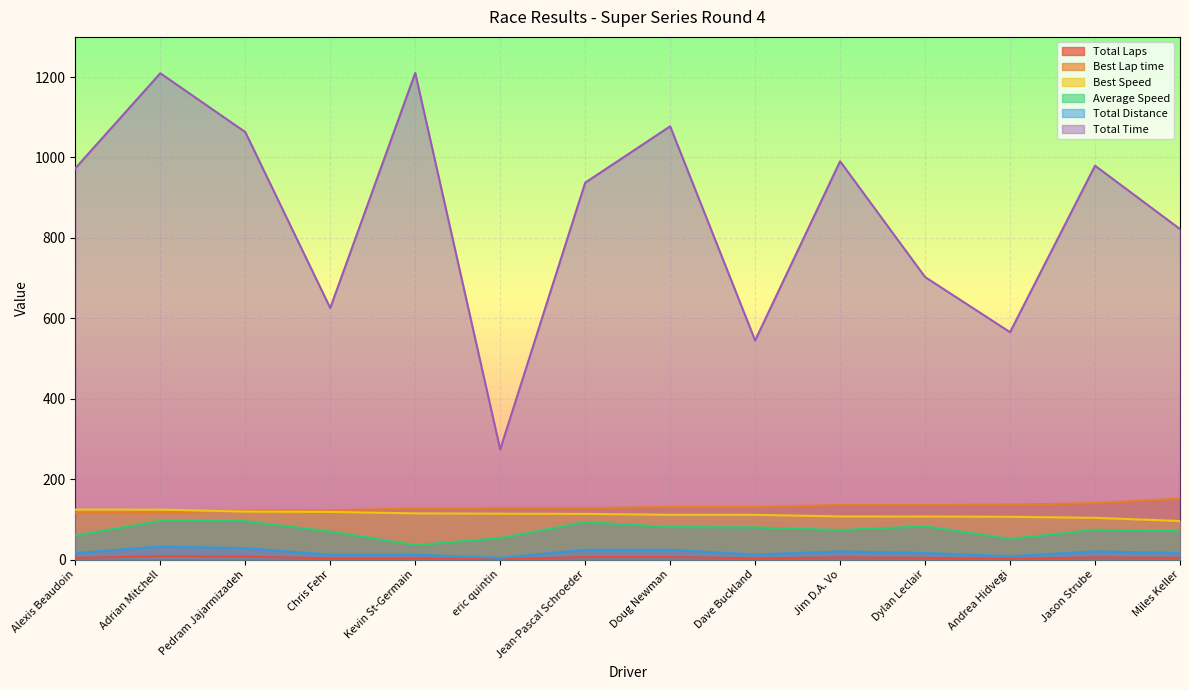

What is the maximum value shown in the chart?

1210.4